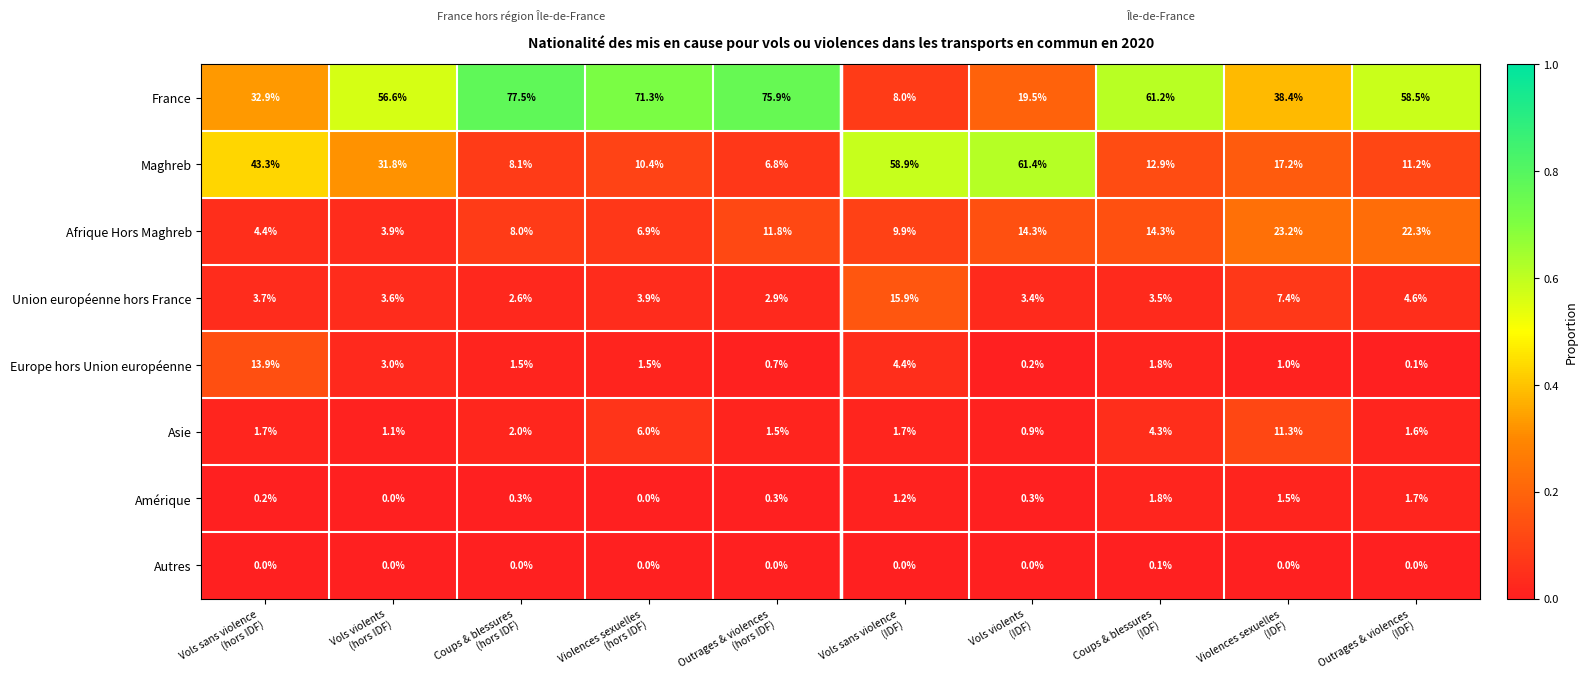

How many categories are shown in the chart?

10